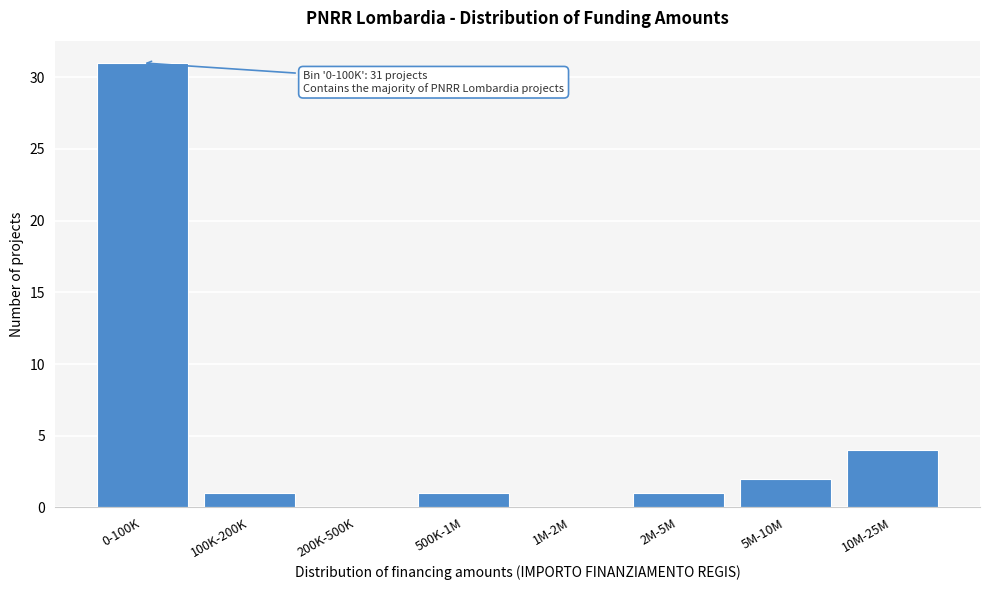

Reading left to right, transcribe all the data shown in this chart.

0-100K=31	100K-200K=1	200K-500K=0	500K-1M=1	1M-2M=0	2M-5M=1	5M-10M=2	10M-25M=4